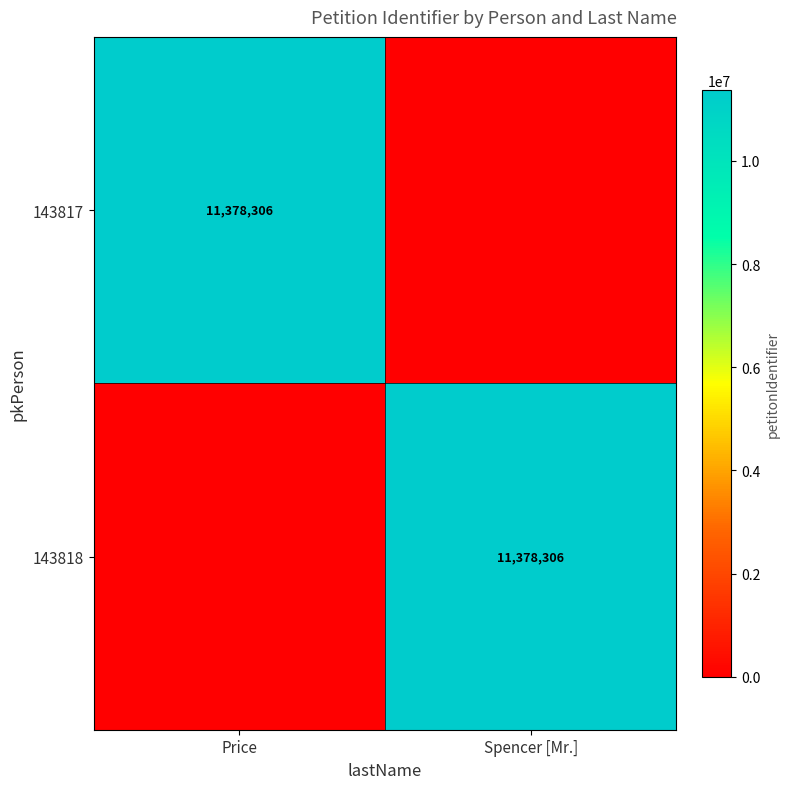

The 143818 series shows 11378306 at Spencer [Mr.]. True or false?

True